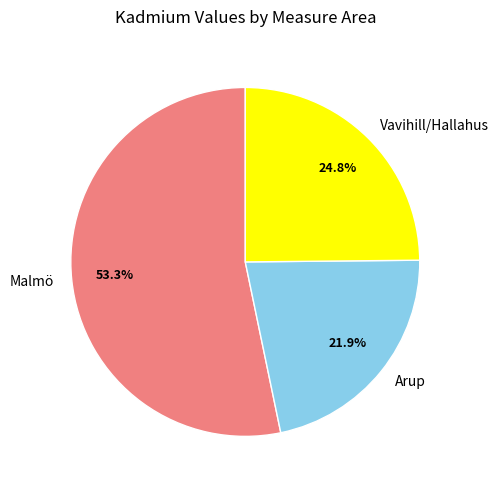

Is Malmö the majority of the pie?

Yes